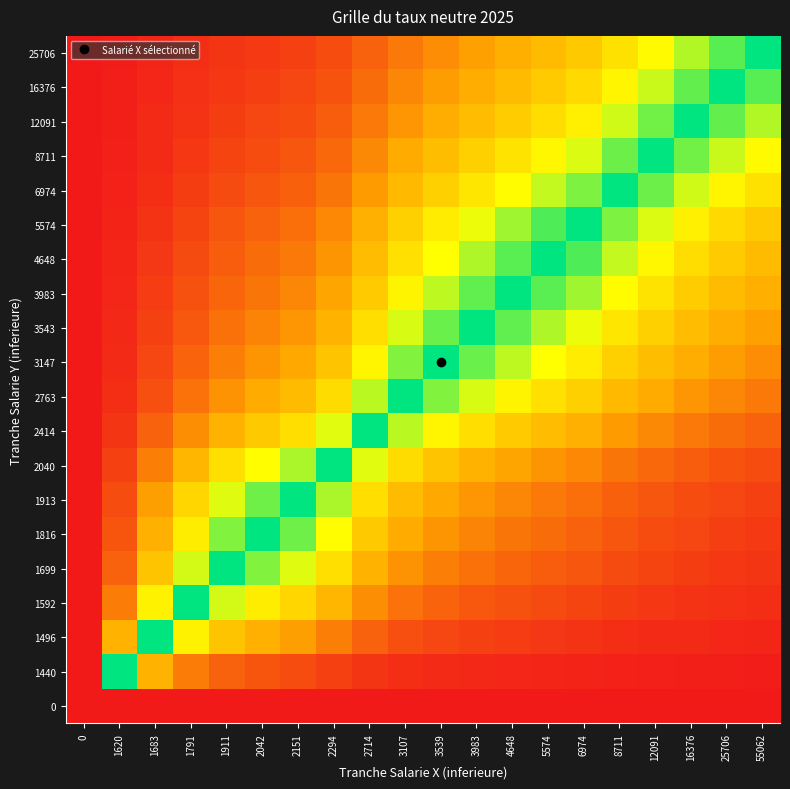

What is the greatest value displayed?

1.0